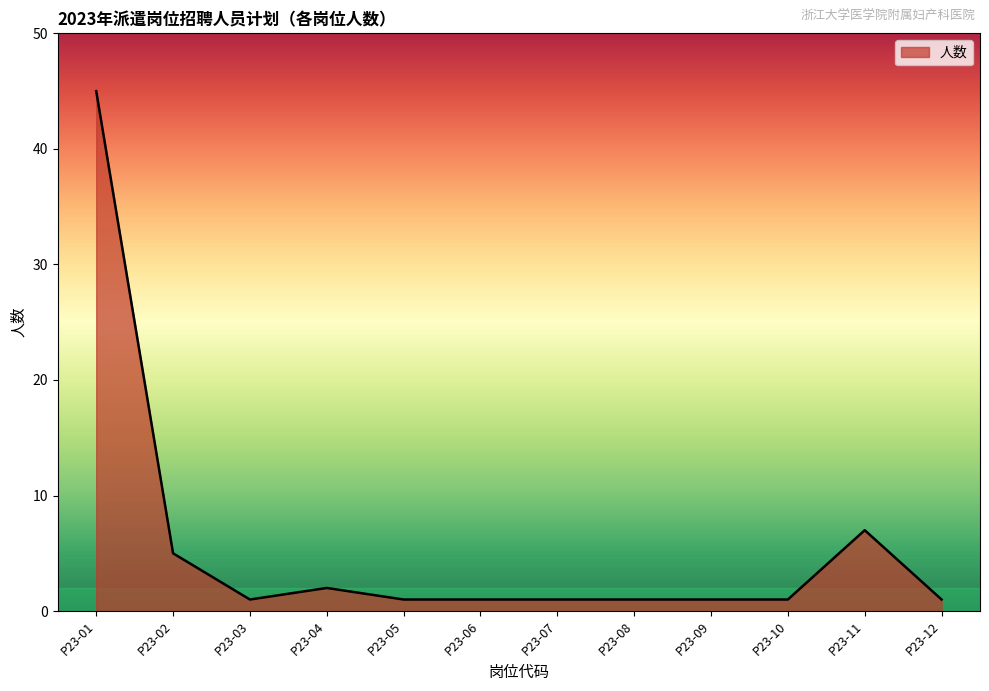

How many lines are shown in the chart?

1